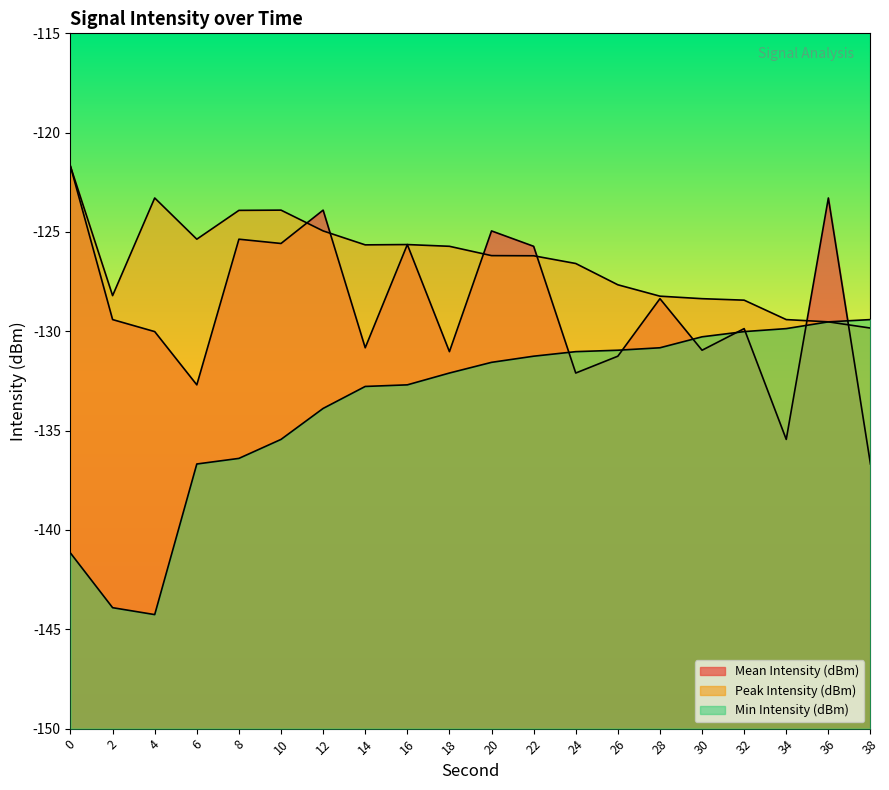

List the series in order of their overall mean, highest first.

Peak Intensity (dBm), Mean Intensity (dBm), Min Intensity (dBm)